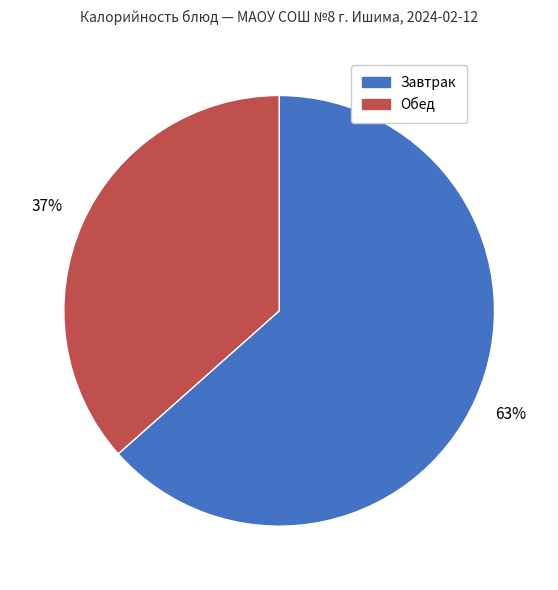

Is there any slice that represents more than half of the pie?

Yes